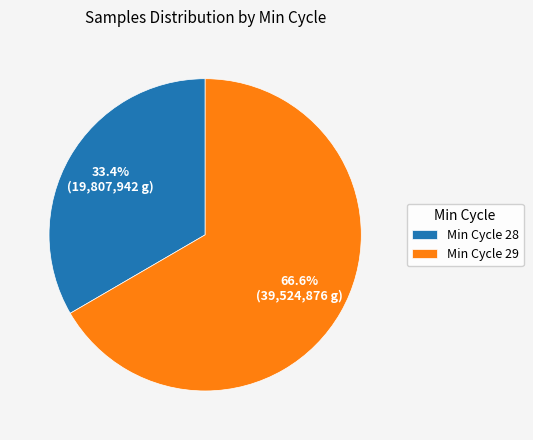

How many slices are in this pie chart?

2